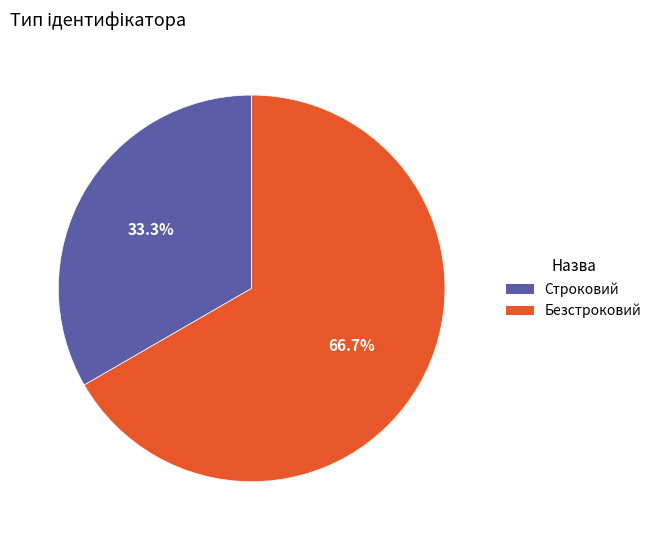

Which slice is the largest?

Безстроковий